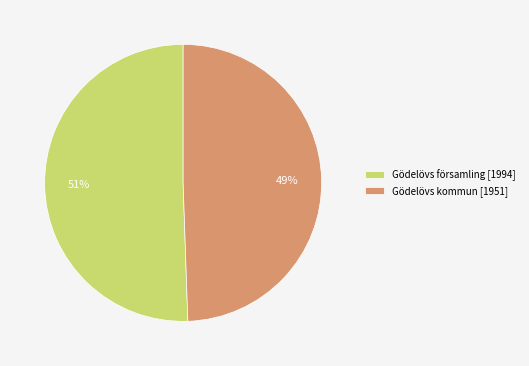

How many slices are in this pie chart?

2